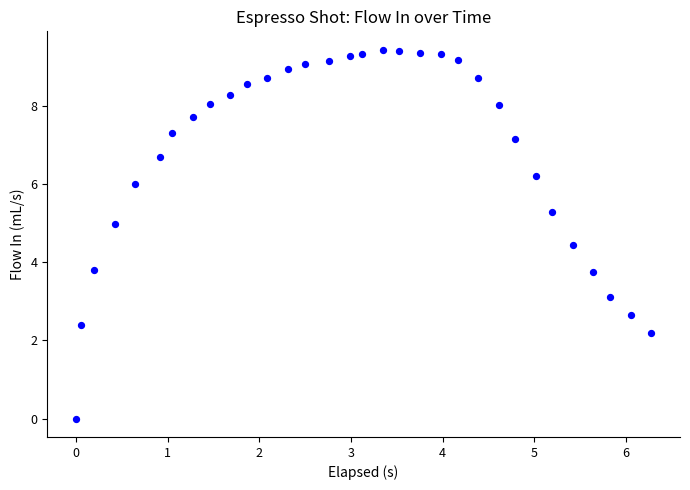

What is the range of Y values (max minus min)?

9.4